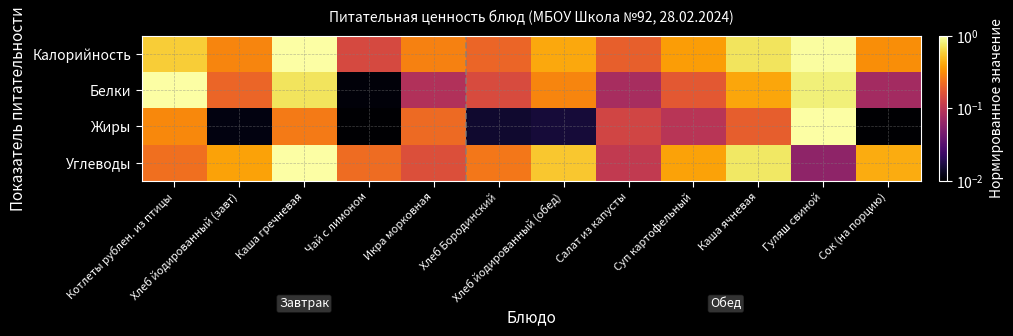

Which series has the largest range (max minus min)?

Жиры